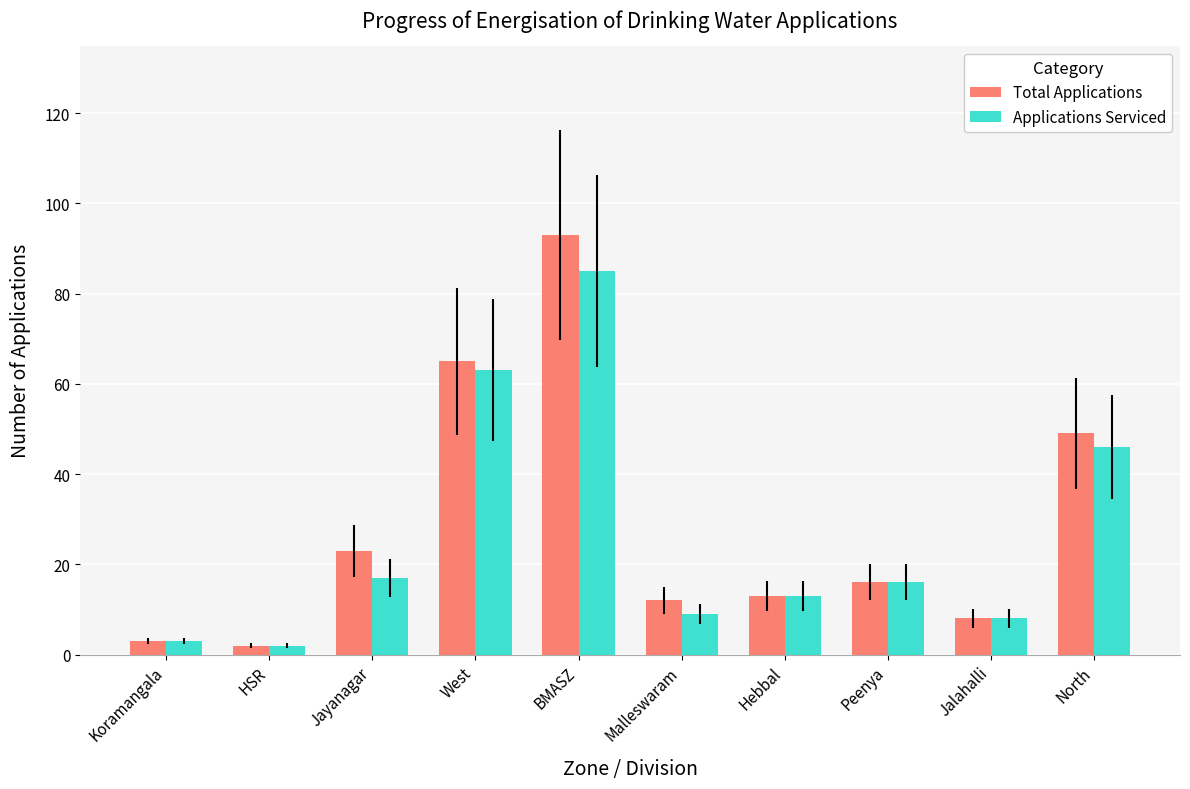

At which label is Total Applications closest to 47?

North